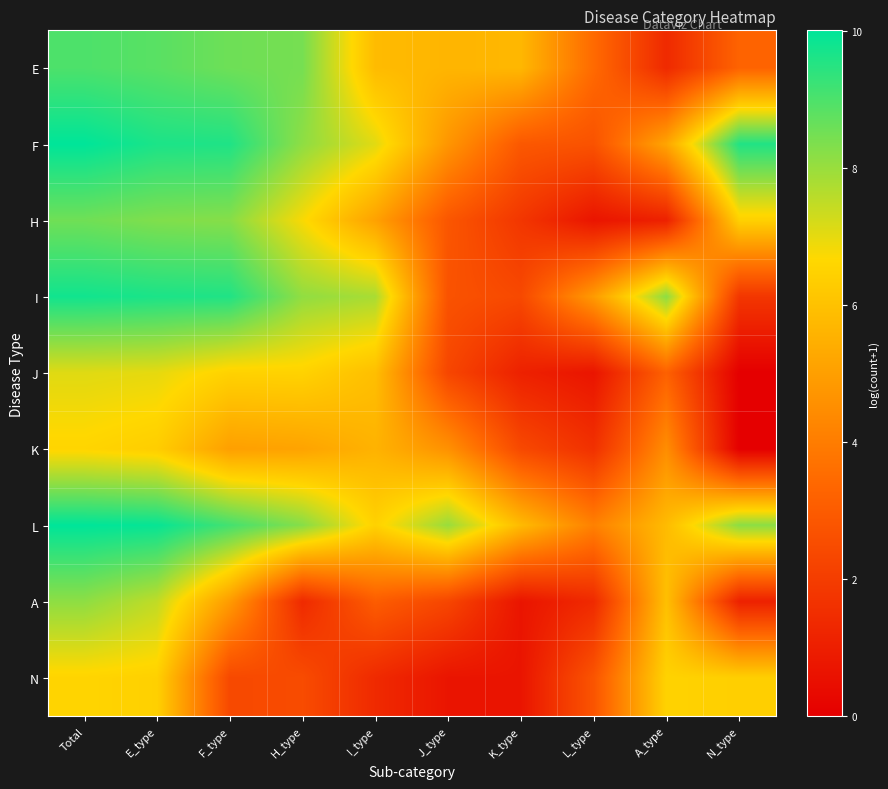

Reading left to right, list all the values displayed in this chart.

E: Total=9.0	E_type=8.8	F_type=8.6	H_type=8.5	I_type=5.8	J_type=5.6	K_type=5.7	L_type=3.5	A_type=1.4	N_type=3.3
F: Total=10.0	E_type=9.6	F_type=9.6	H_type=8.1	I_type=7.1	J_type=4.7	K_type=2.9	L_type=2.7	A_type=5.2	N_type=9.6
H: Total=8.5	E_type=8.3	F_type=8.2	H_type=6.8	I_type=5.1	J_type=2.8	K_type=1.8	L_type=0.7	A_type=1.1	N_type=6.4
I: Total=9.8	E_type=9.7	F_type=9.6	H_type=8.1	I_type=7.8	J_type=2.7	K_type=2.4	L_type=4.9	A_type=8.2	N_type=1.8
J: Total=7.1	E_type=7.0	F_type=6.5	H_type=6.5	I_type=5.9	J_type=2.3	K_type=1.1	L_type=0.7	A_type=3.2	N_type=0.0
K: Total=6.6	E_type=6.4	F_type=5.0	H_type=5.1	I_type=5.6	J_type=4.6	K_type=2.4	L_type=1.6	A_type=4.5	N_type=0.0
L: Total=10.0	E_type=9.9	F_type=9.1	H_type=8.3	I_type=6.5	J_type=8.0	K_type=5.8	L_type=4.1	A_type=5.8	N_type=8.2
A: Total=8.1	E_type=7.5	F_type=4.9	H_type=1.4	I_type=3.0	J_type=2.3	K_type=0.7	L_type=1.4	A_type=5.9	N_type=1.1
N: Total=6.6	E_type=6.4	F_type=2.4	H_type=2.5	I_type=1.4	J_type=0.7	K_type=0.7	L_type=2.8	A_type=6.5	N_type=6.4